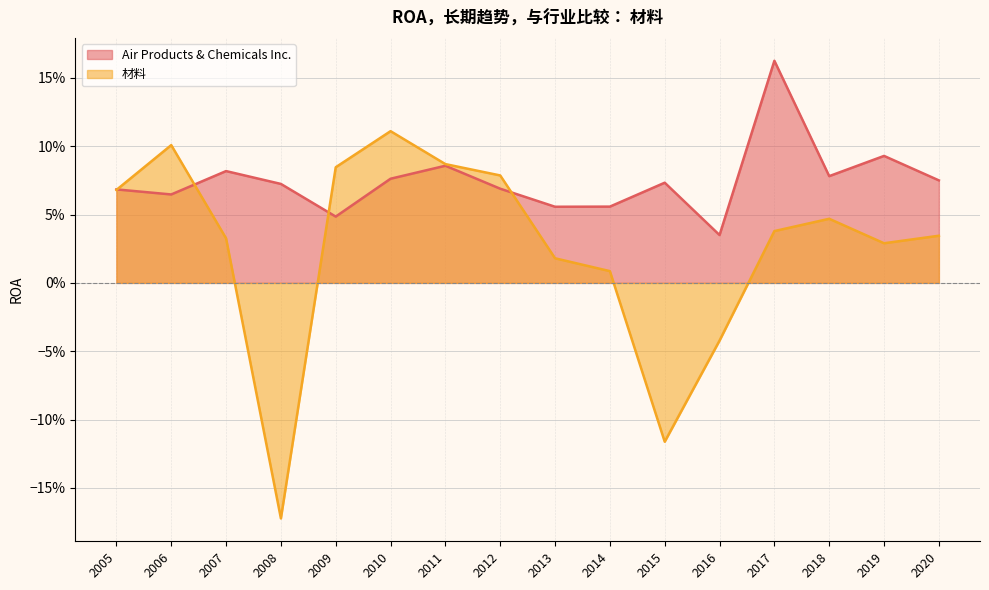

At which label does Air Products & Chemicals Inc. reach its peak?

2017